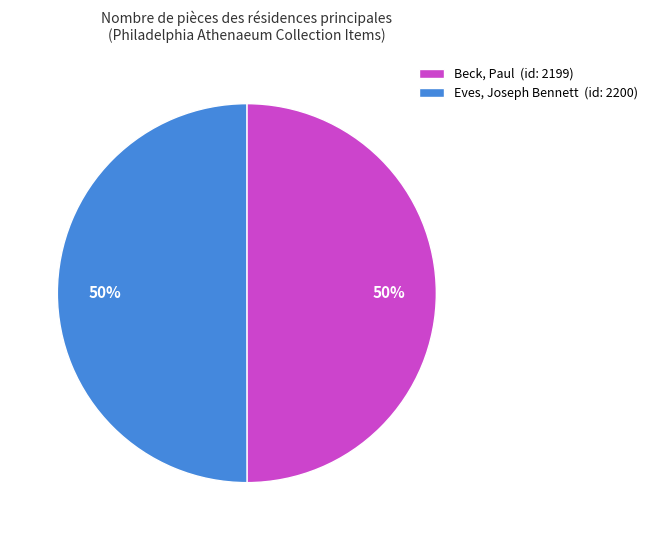

Combined, do Beck, Paul (id: 2199) and Eves, Joseph Bennett (id: 2200) account for over 50%?

Yes